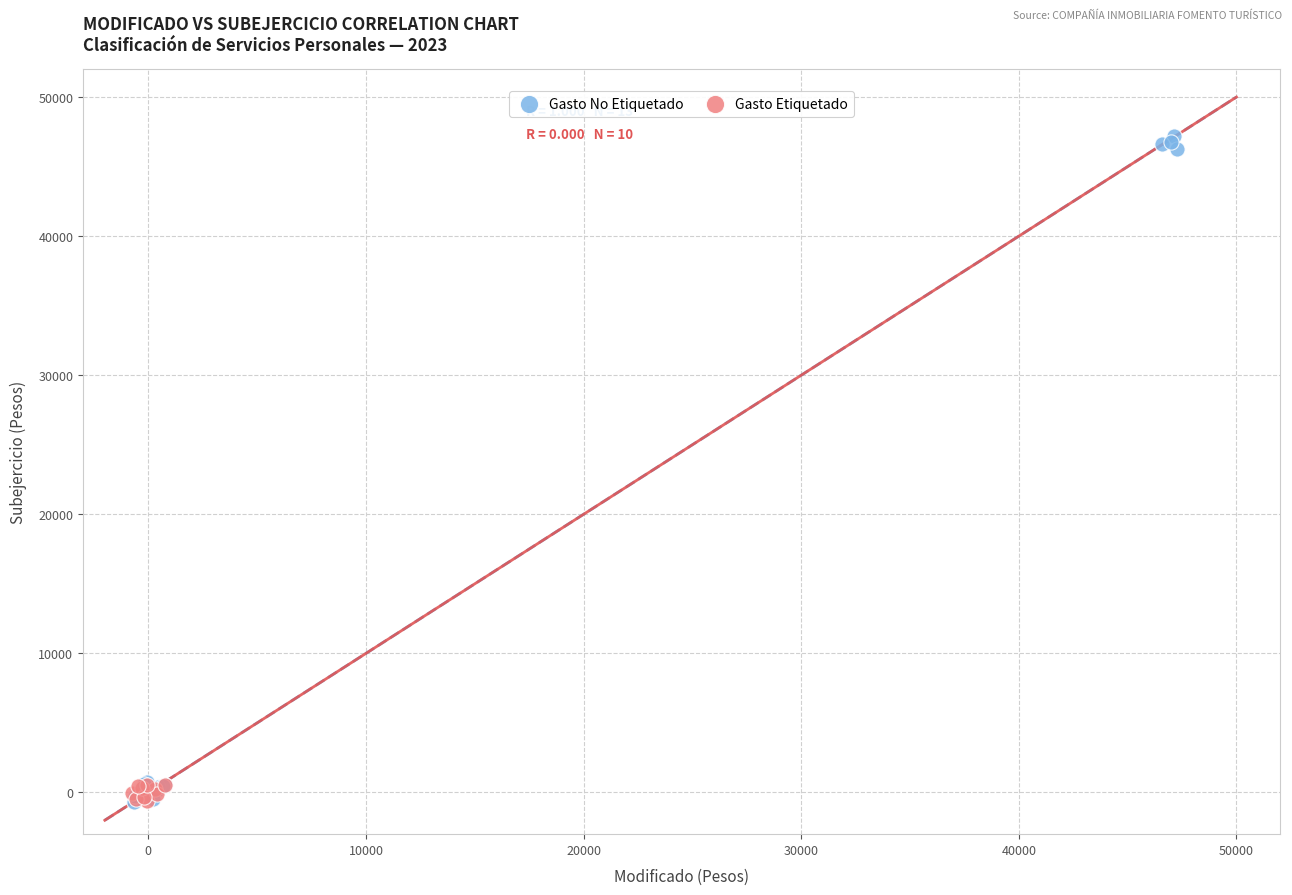

Which series contains the highest Y value?

Gasto No Etiquetado